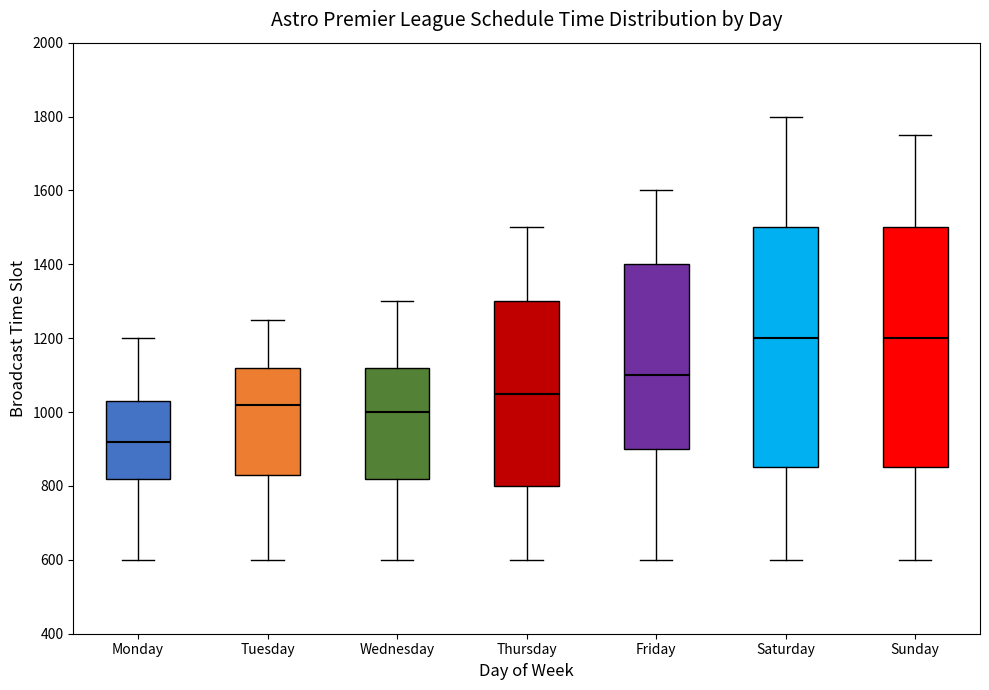

Reading left to right, transcribe this box plot: for each box, give where its median line is, the range the box spans, and where its two whiskers end, as read against the y-axis. The values are not printed on the chart, so give them approximately, as read against the axis.

Monday: median 920, box 820 to 1040, whiskers 600 to 1200
Tuesday: median 1020, box 840 to 1120, whiskers 600 to 1260
Wednesday: median 1000, box 820 to 1120, whiskers 600 to 1300
Thursday: median 1060, box 800 to 1300, whiskers 600 to 1500
Friday: median 1100, box 900 to 1400, whiskers 600 to 1600
Saturday: median 1200, box 860 to 1500, whiskers 600 to 1800
Sunday: median 1200, box 860 to 1500, whiskers 600 to 1760